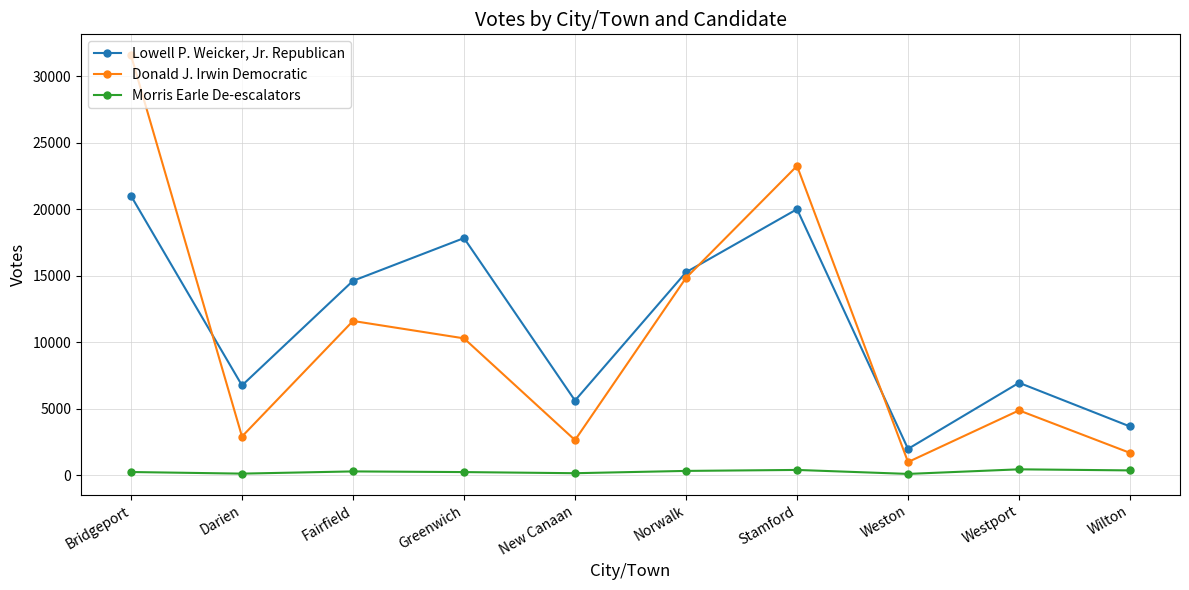

What position from the left is Darien?

2